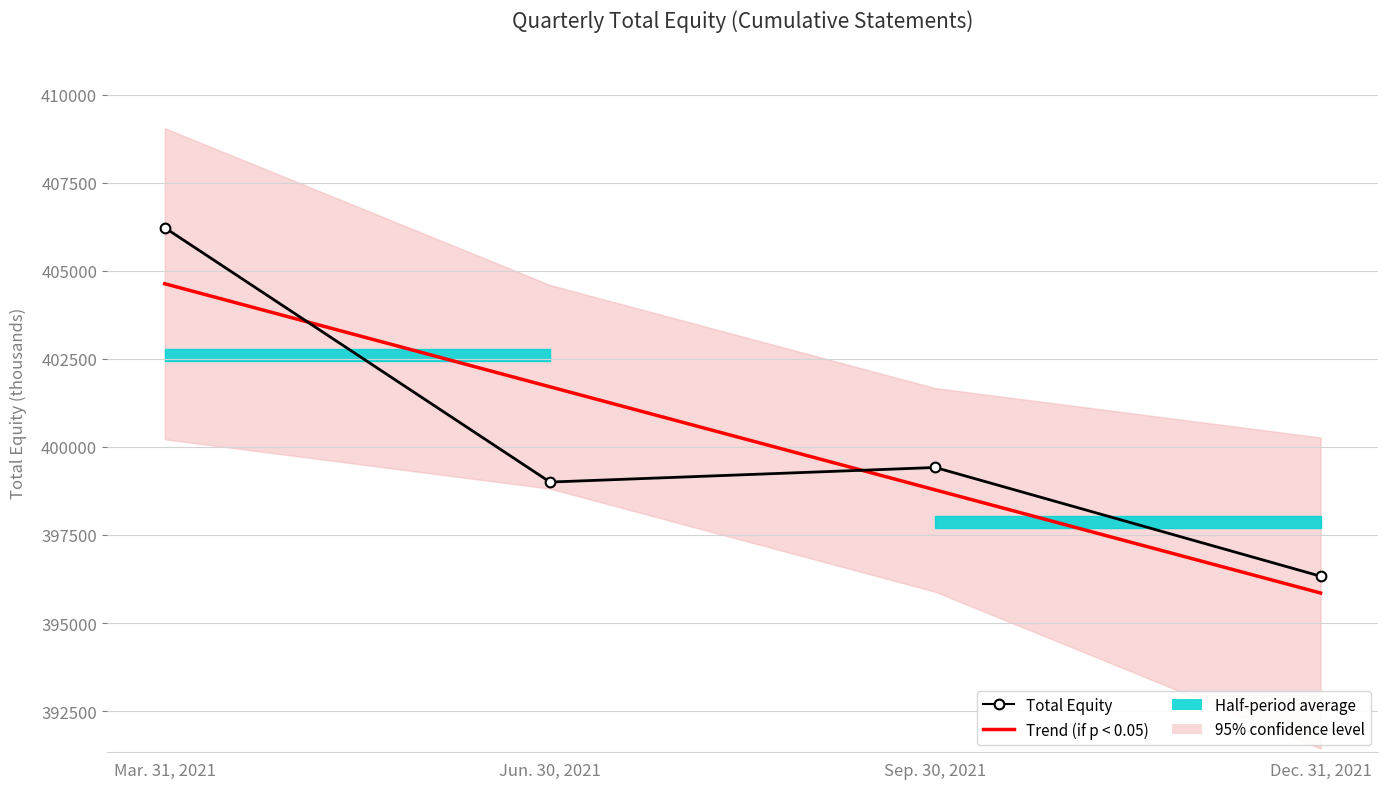

Reading left to right, extract all data points from this chart.

Trend (if p < 0.05): Mar. 31, 2021=404636.0	Jun. 30, 2021=401708.0	Sep. 30, 2021=398780.0	Dec. 31, 2021=395852.0
Total Equity: Mar. 31, 2021=406227.0	Jun. 30, 2021=399003.0	Sep. 30, 2021=399417.0	Dec. 31, 2021=396329.0